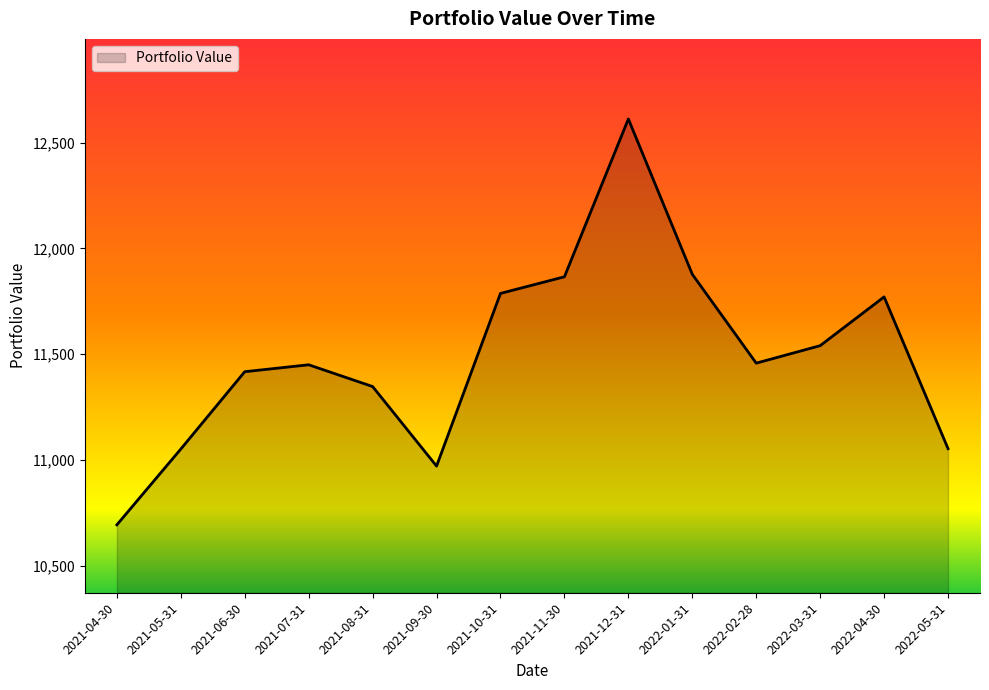

What is the change in value from 2022-02-28 to 2022-05-31?

-403.8